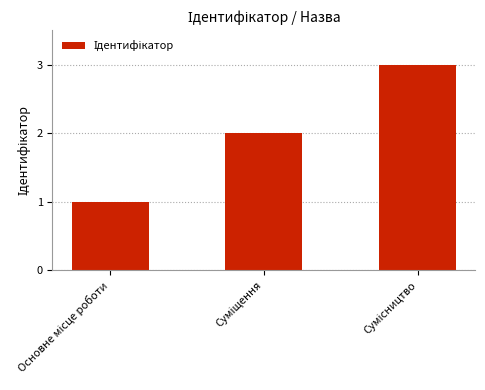

What is the maximum value shown in the chart?

3